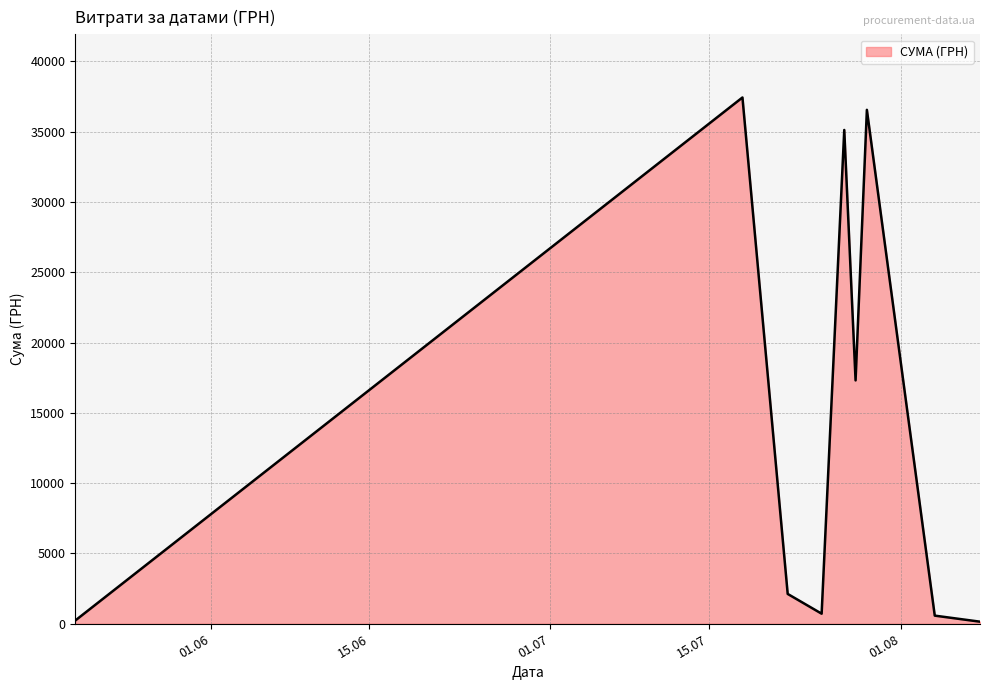

What is the greatest value displayed?

37425.0